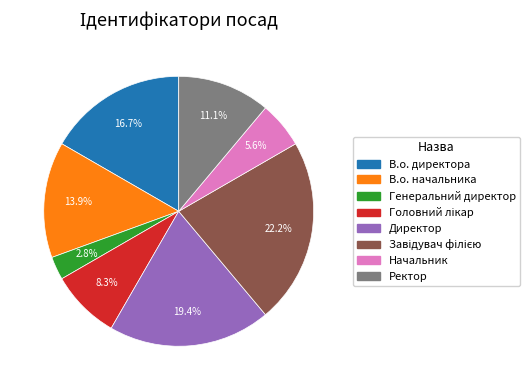

True or false: Ректор accounts for 11% of the total.

True